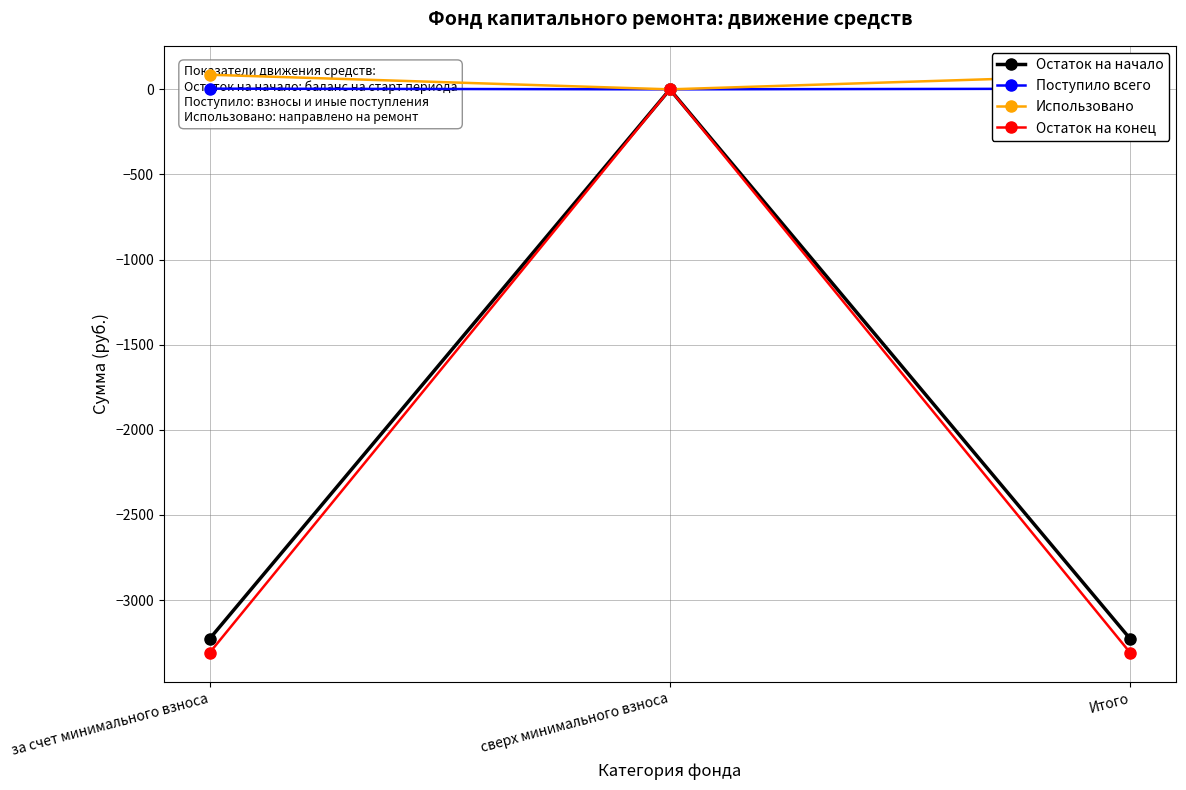

True or false: Поступило всего has a value of 4.1 at Итого.

True